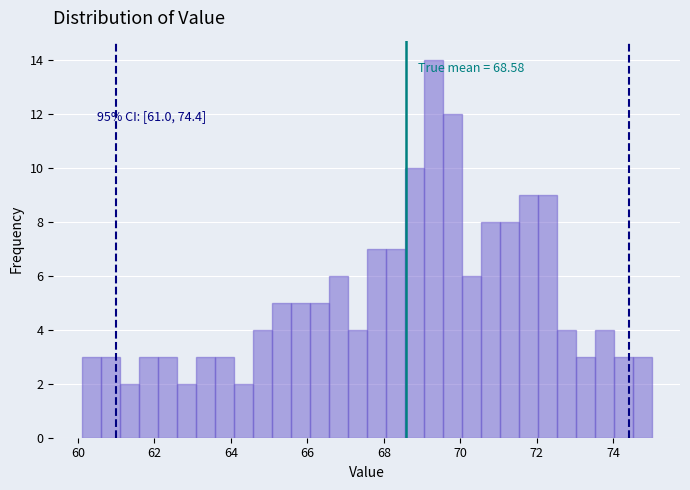

Read against the x-axis, roughly where is the centre of the tallest bar?

69.2